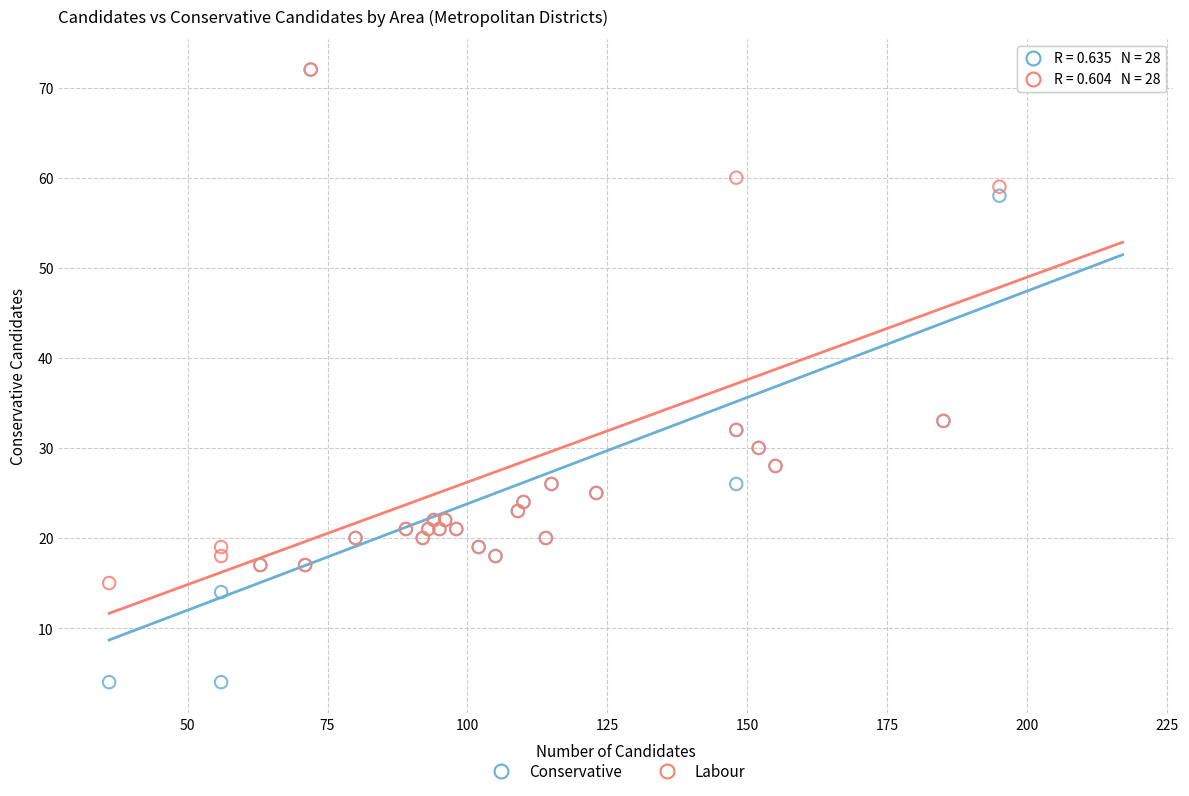

What are all the series names shown in the legend?

Conservative, Labour